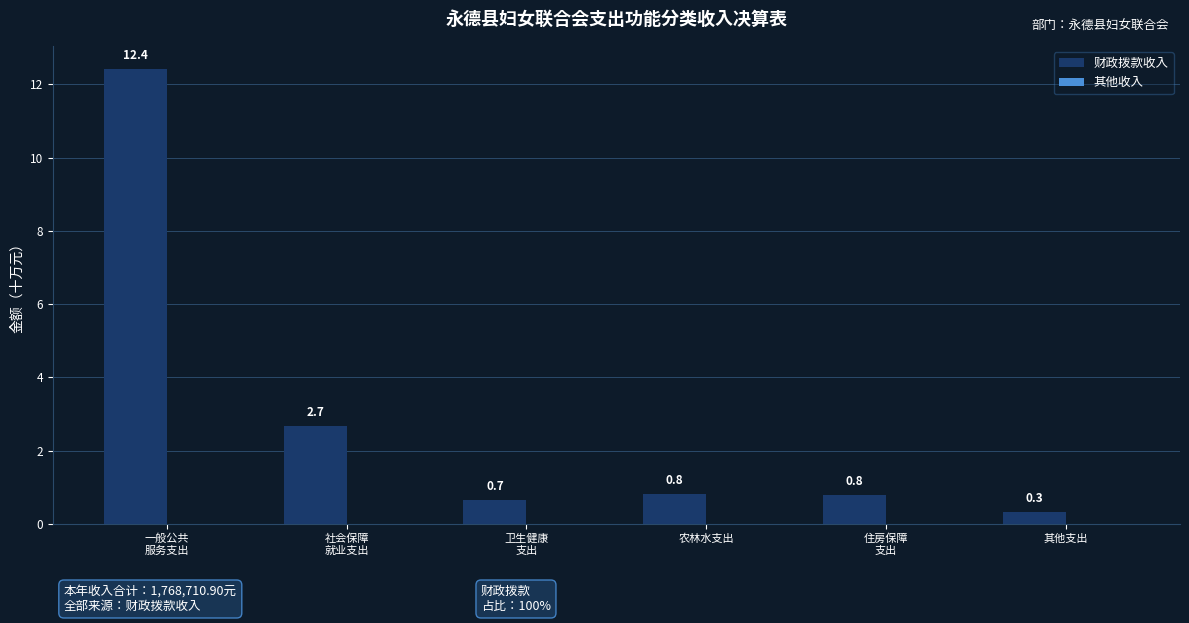

The chart shows a value of 0.8 at 农林水支出. True or false?

True